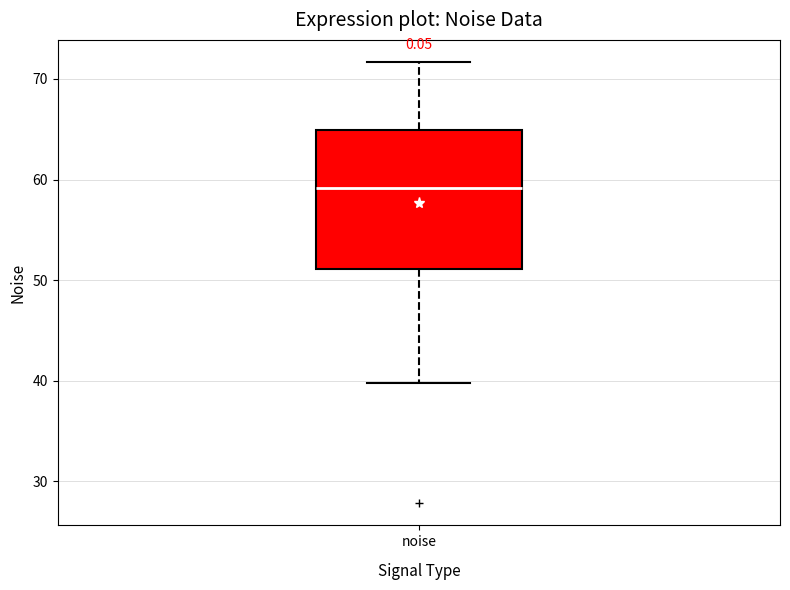

Transcribe this box plot: give where the median line is, the range the box spans, and where the two whiskers end, as read against the y-axis. The values are not printed on the chart, so give them approximately, as read against the axis.

median 59, box 51 to 65, whiskers 40 to 72